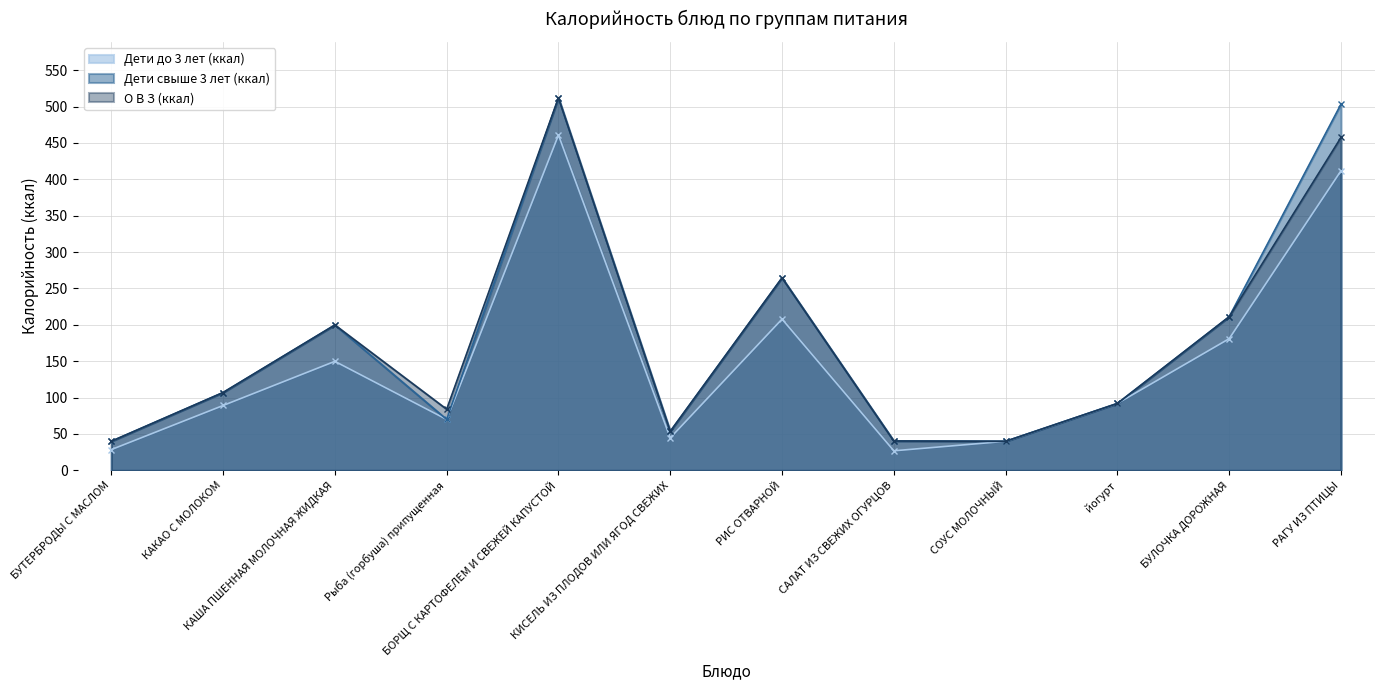

What are all the series names shown in the legend?

Дети до 3 лет (ккал), Дети свыше 3 лет (ккал), О В З (ккал)